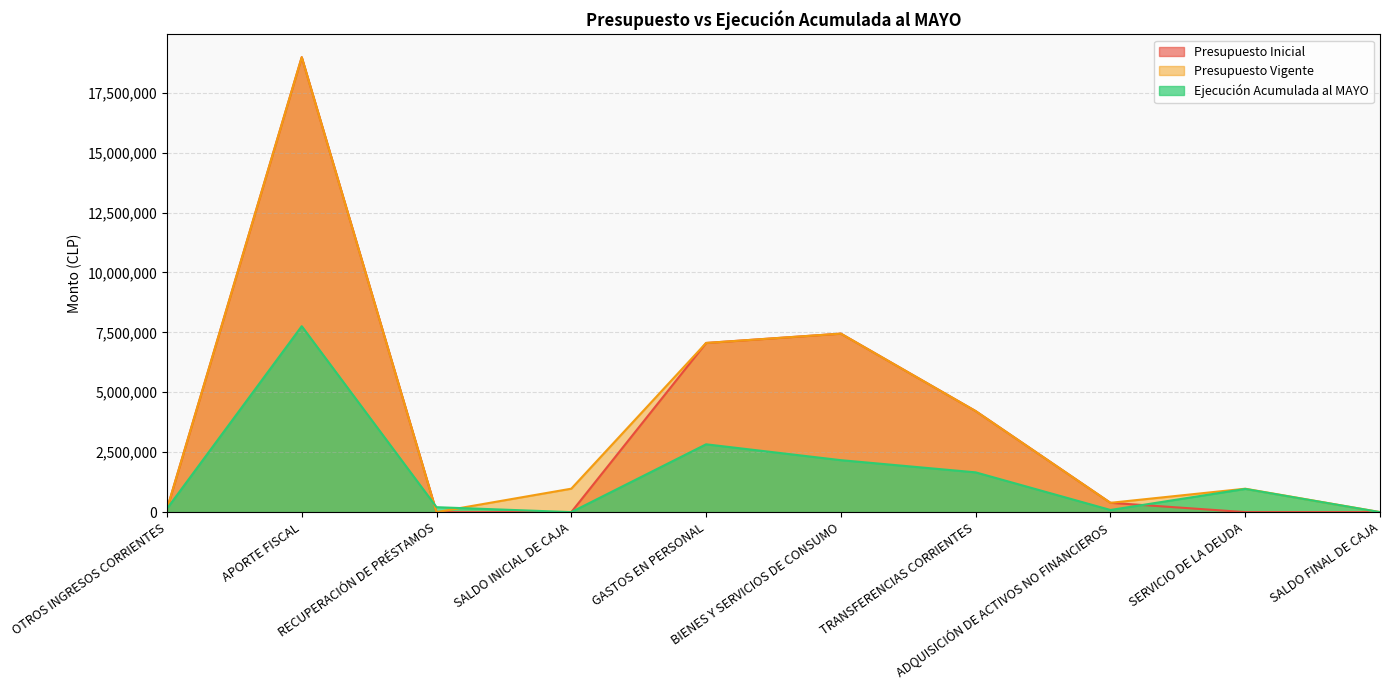

How many lines are shown in the chart?

3